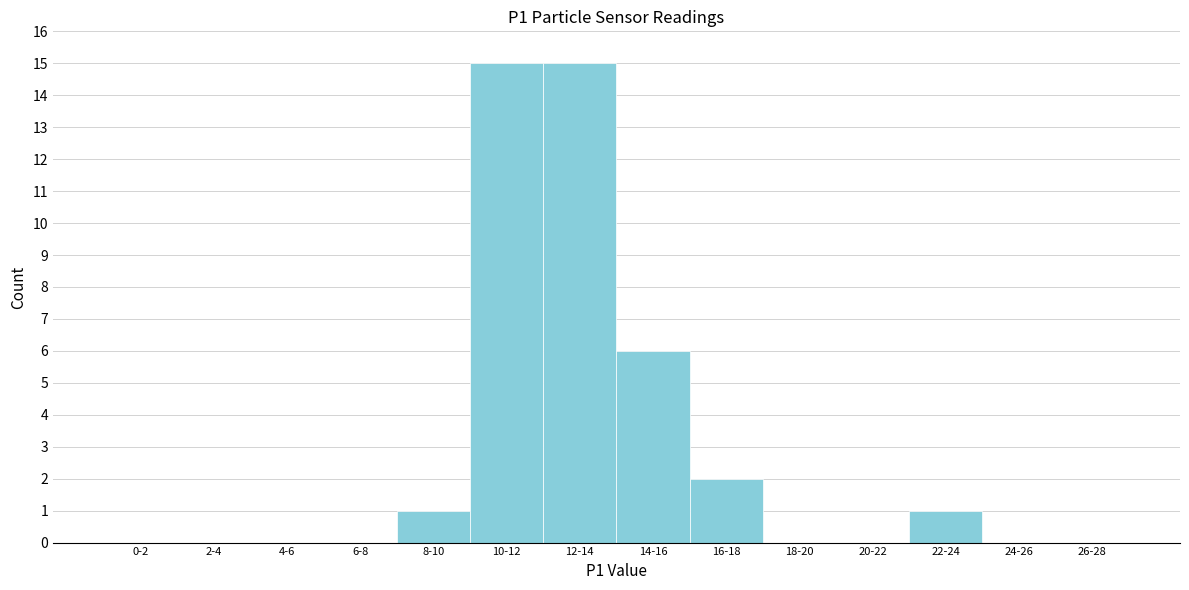

Reading right to left, what are all the values shown in this chart?

26-28=0	24-26=0	22-24=1	20-22=0	18-20=0	16-18=2	14-16=6	12-14=15	10-12=15	8-10=1	6-8=0	4-6=0	2-4=0	0-2=0